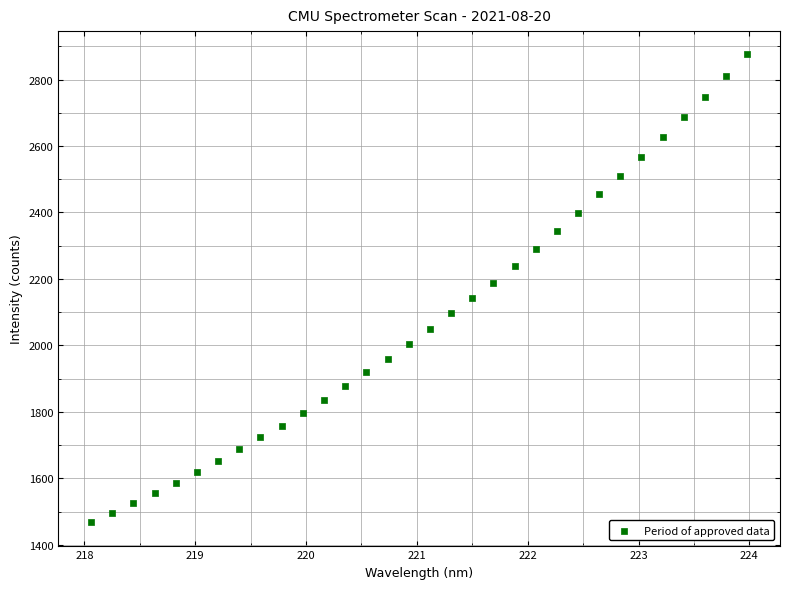

What is the range of X values (max minus min)?

5.9